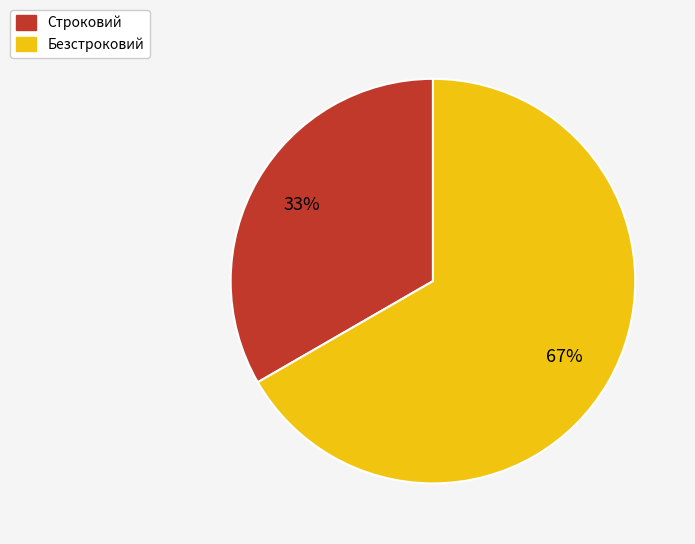

Which category accounts for the majority?

Безстроковий